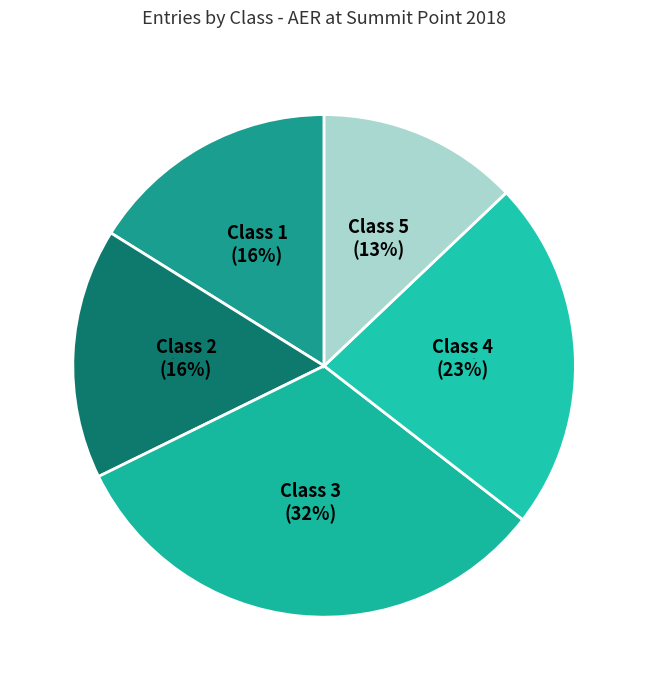

Rank the categories by value from highest to lowest.

Class 3, Class 4, Class 1, Class 2, Class 5